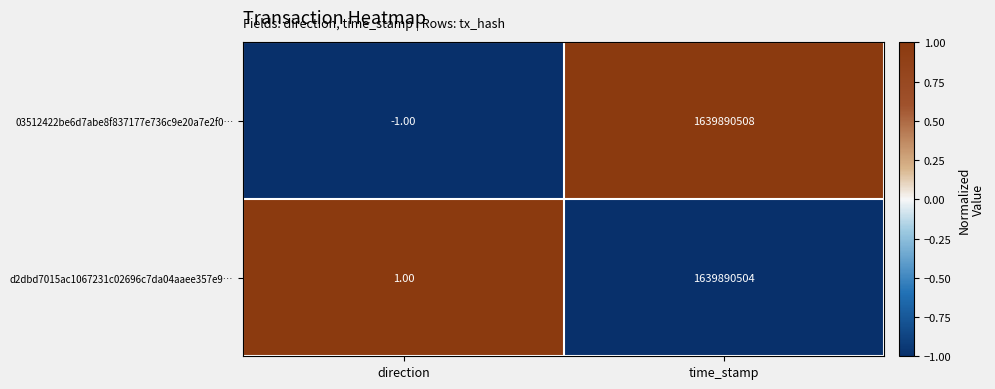

What is the minimum value shown in the chart?

-1